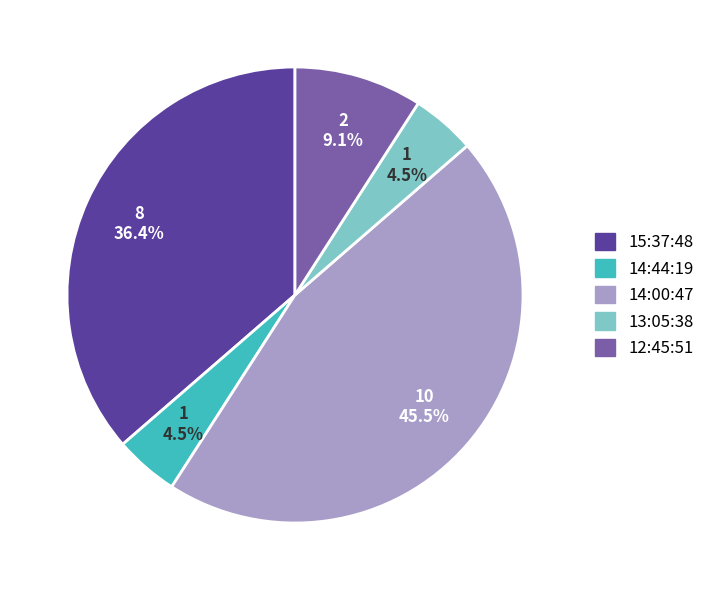

To the nearest percent, what is the combined percentage of 14:44:19 and 14:00:47?

50%